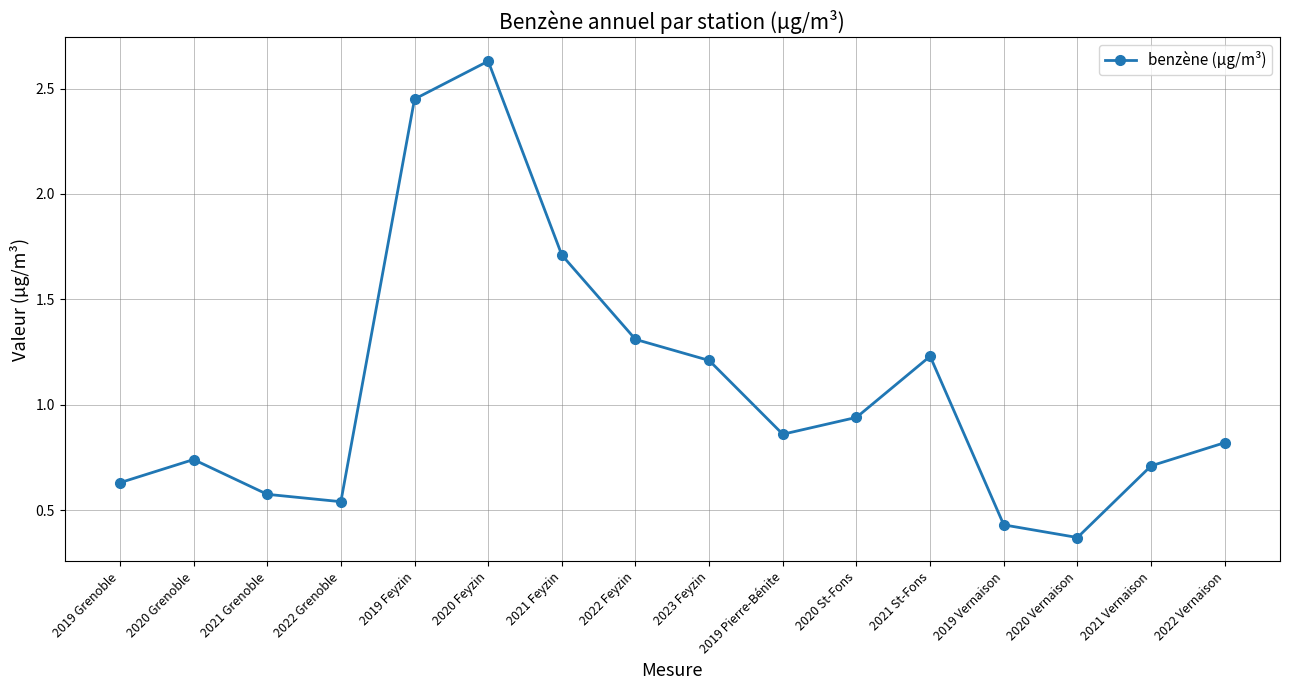

List the labels in order of value, largest first.

2020 Feyzin, 2019 Feyzin, 2021 Feyzin, 2022 Feyzin, 2021 St-Fons, 2023 Feyzin, 2020 St-Fons, 2019 Pierre-Bénite, 2022 Vernaison, 2020 Grenoble, 2021 Vernaison, 2019 Grenoble, 2021 Grenoble, 2022 Grenoble, 2019 Vernaison, 2020 Vernaison